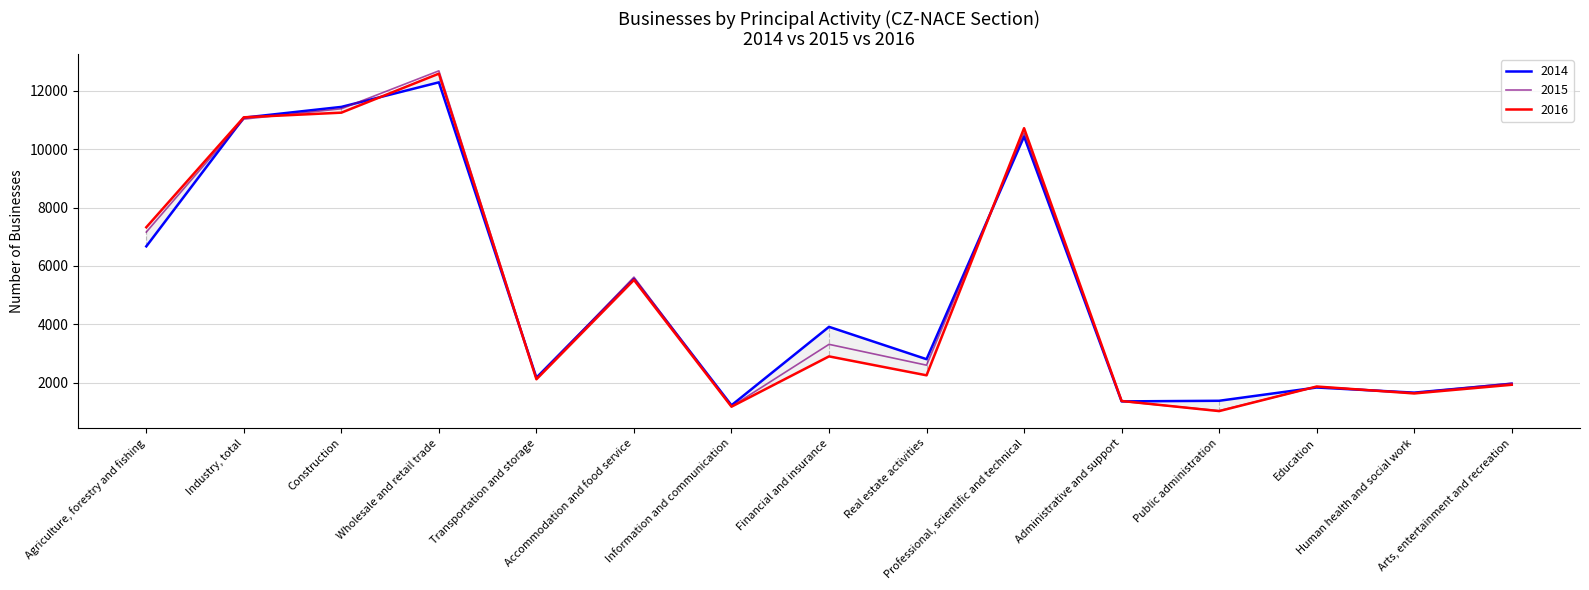

Reading left to right, what are all the values shown in this chart?

2014: 6672	11075	11443	12284	2179	5562	1234	3918	2811	10431	1367	1388	1842	1666	1970
2015: 7160	11025	11380	12677	2148	5619	1192	3319	2606	10551	1370	1047	1870	1663	1990
2016: 7325	11087	11246	12581	2124	5522	1186	2907	2259	10715	1381	1035	1876	1639	1936